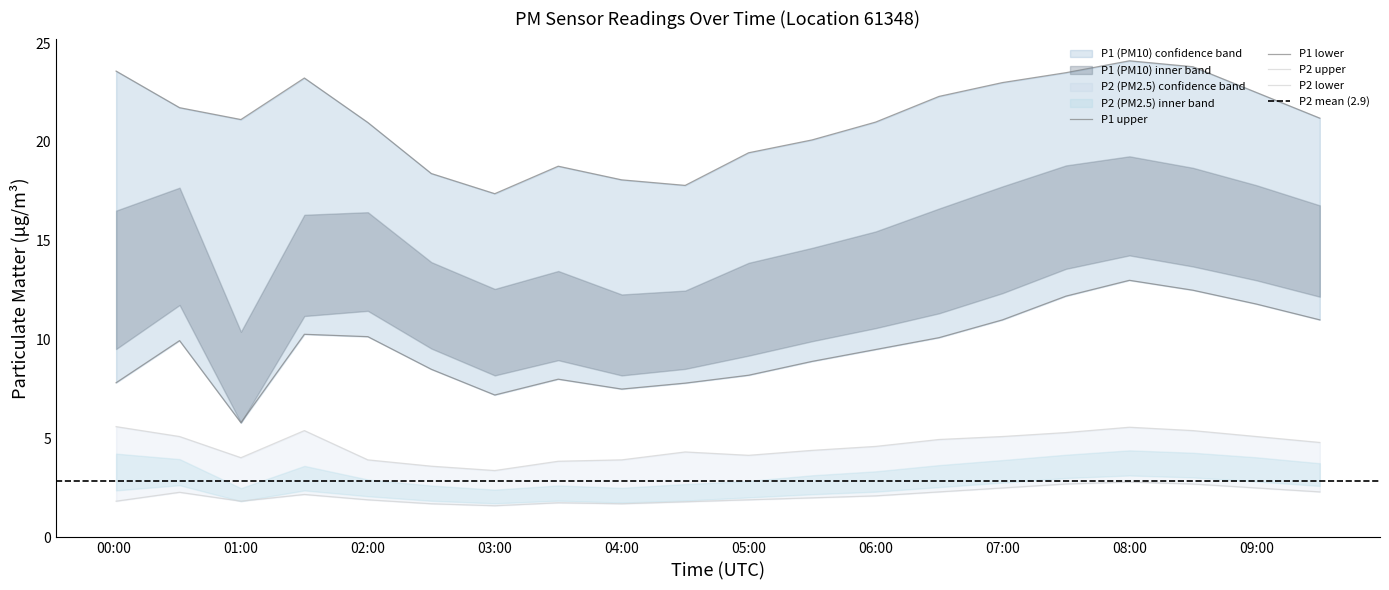

What is the label of the 16th point from the left?

07:30